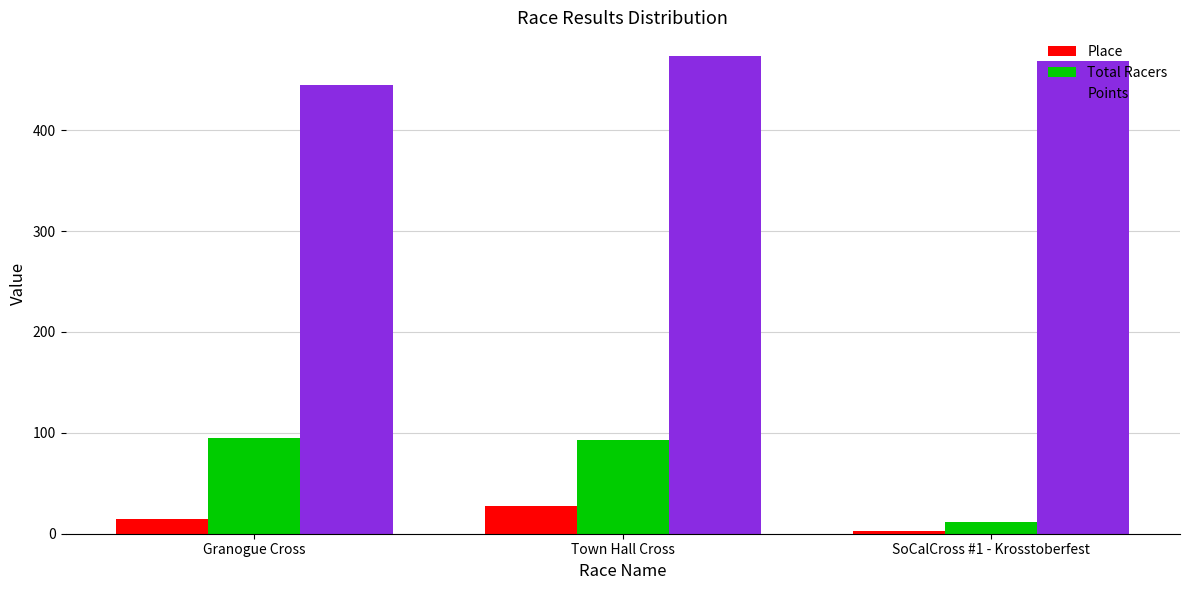

Reading right to left, transcribe all the data shown in this chart.

Place: 3.0	27.0	15.0
Total Racers: 12.0	93.0	95.0
Points: 468.5	473.4	445.1